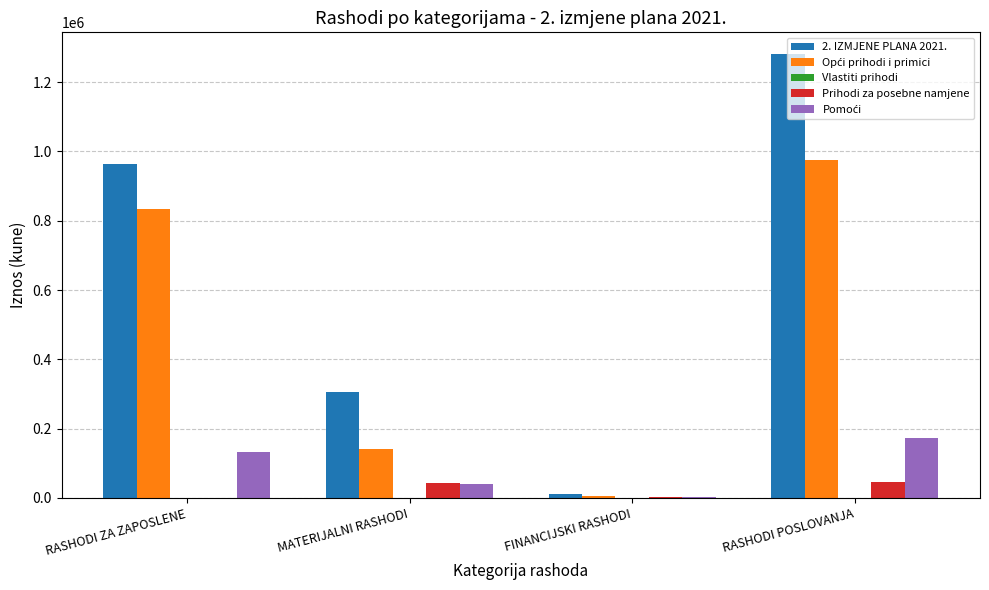

What is the sum of the 2. IZMJENE PLANA 2021. values at RASHODI ZA ZAPOSLENE and MATERIJALNI RASHODI?

1269032.2